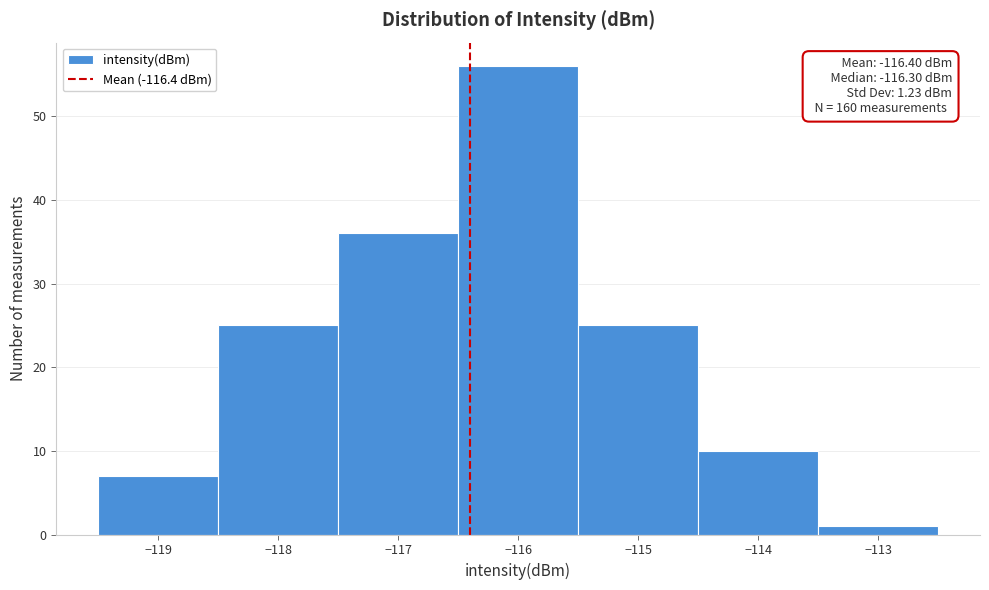

Over which range of the x-axis is the bar tallest?

-116.5 to -115.5